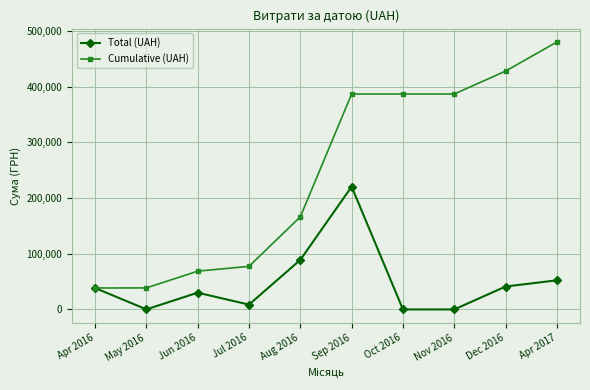

Which series has the largest range (max minus min)?

Cumulative (UAH)